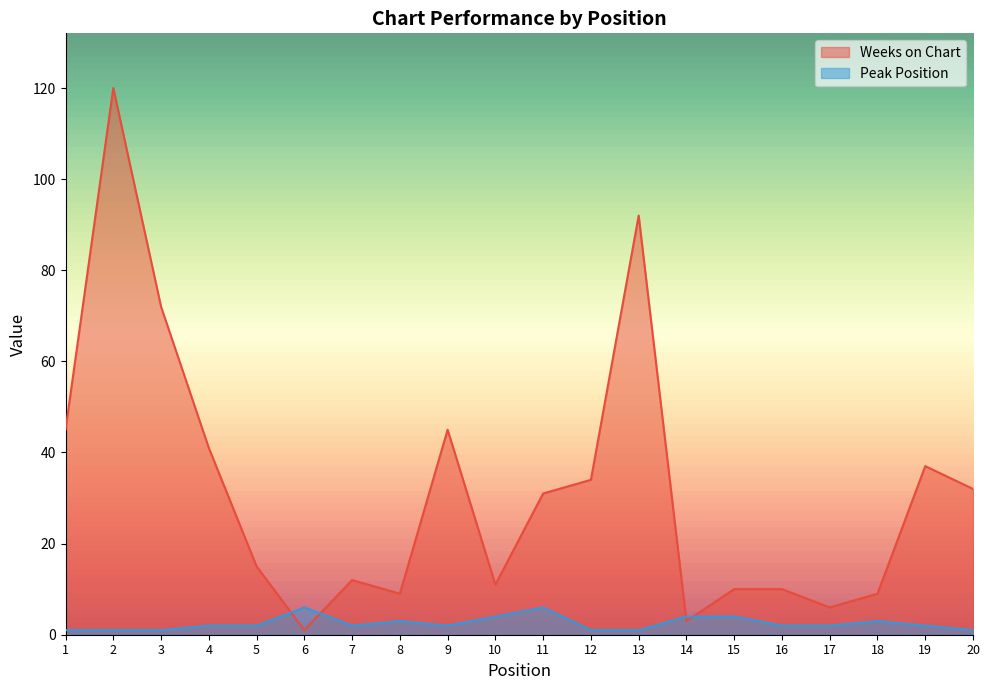

What is the difference between the maximum and minimum values in the Weeks on Chart series?

119